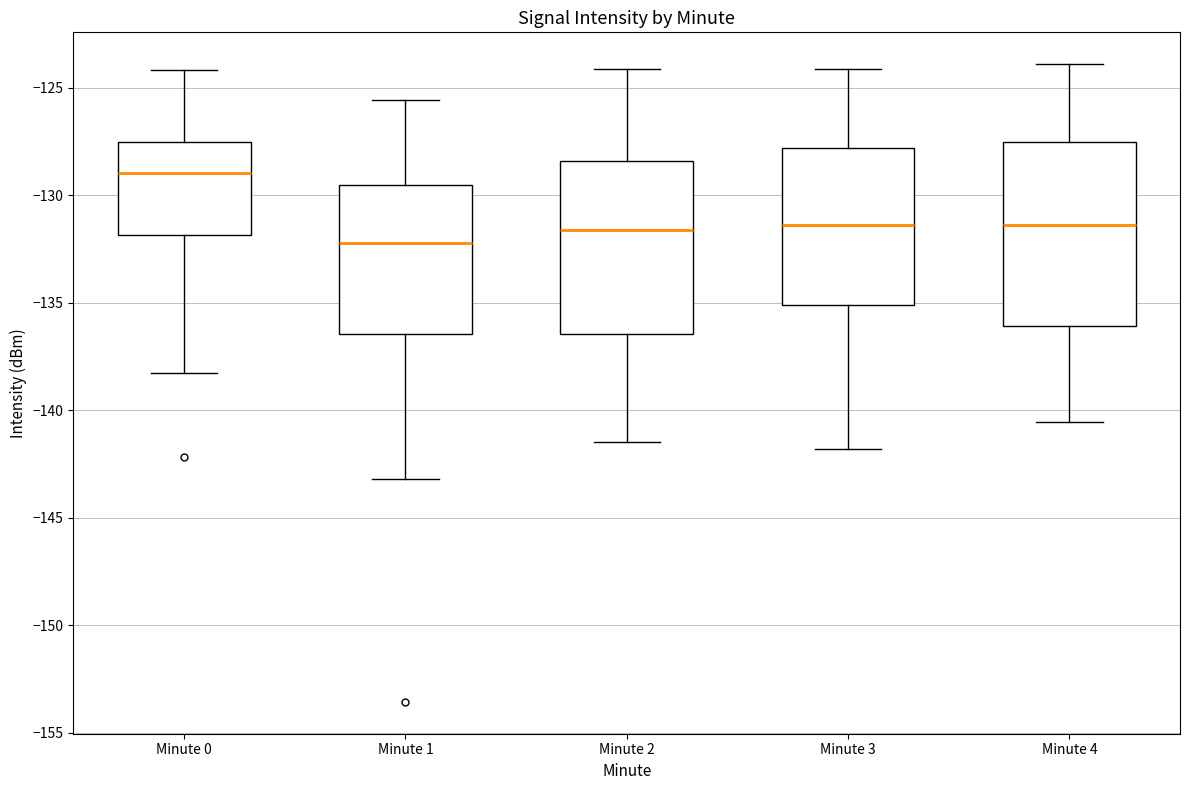

Reading left to right, read every box against the y-axis: the position of its median line, the range the box covers, and the ends of its whiskers. The values are not printed on the chart, so give them approximately, as read against the axis.

Minute 0: median -129.0, box -132.0 to -127.5, whiskers -138.5 to -124.0
Minute 1: median -132.0, box -136.5 to -129.5, whiskers -143.0 to -125.5
Minute 2: median -131.5, box -136.5 to -128.5, whiskers -141.5 to -124.0
Minute 3: median -131.5, box -135.0 to -128.0, whiskers -142.0 to -124.0
Minute 4: median -131.5, box -136.0 to -127.5, whiskers -140.5 to -124.0